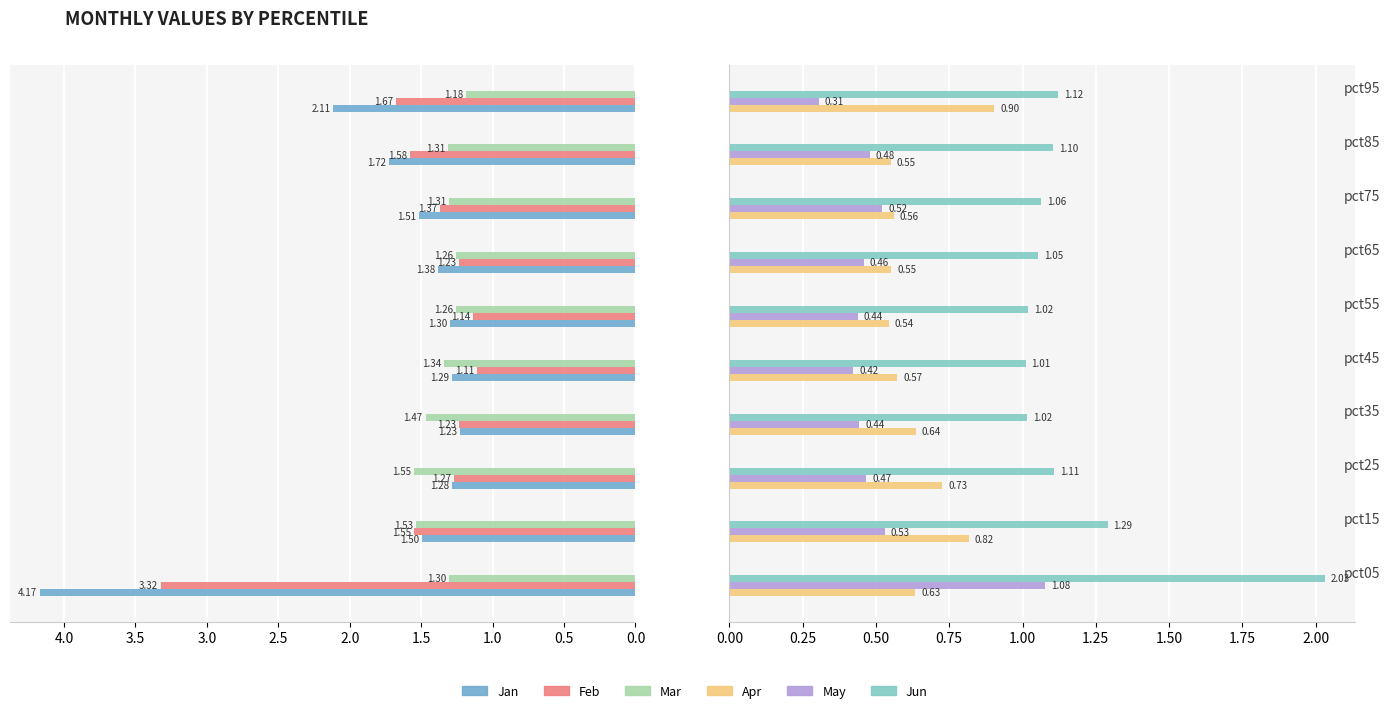

Which series has the largest total across all categories?

Jan